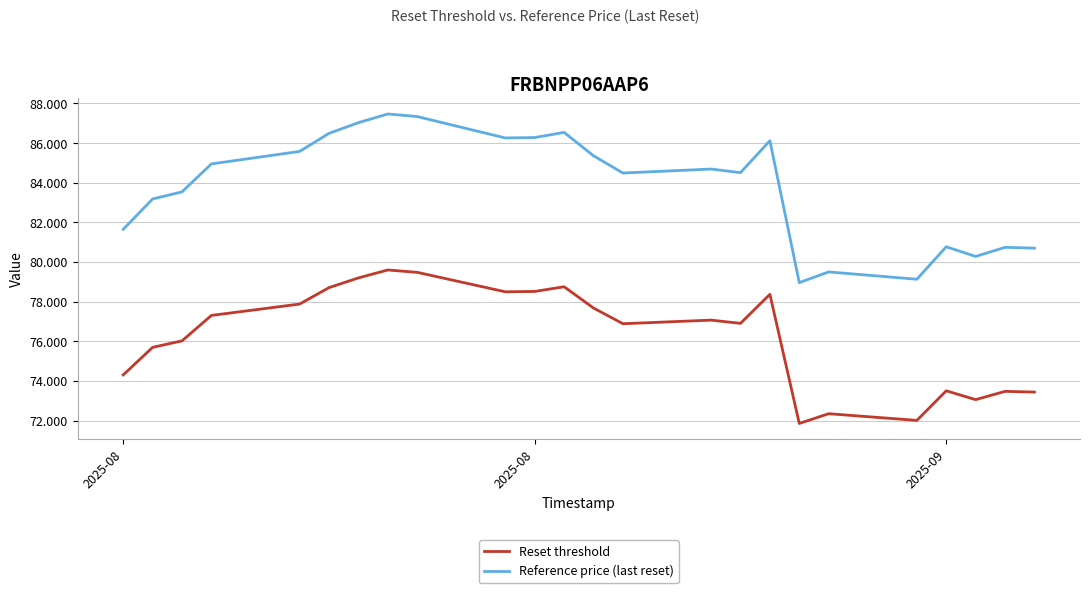

What are all the series names shown in the legend?

Reset threshold, Reference price (last reset)